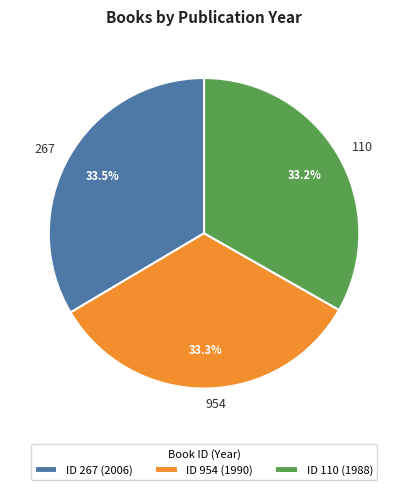

Approximately how many times larger is the value at 954 compared to 267?

1.0